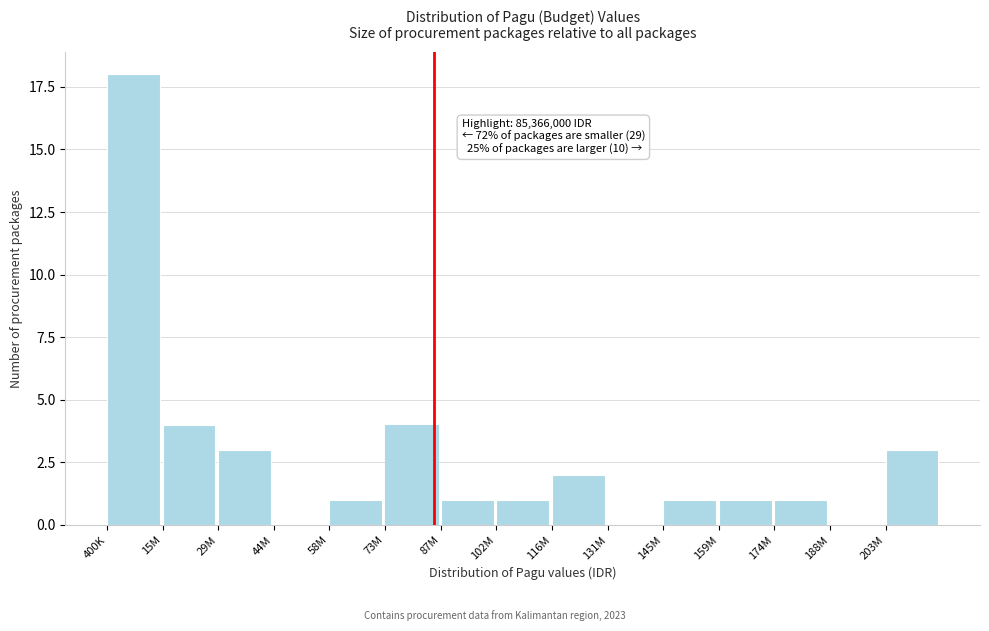

Reading left to right, transcribe all the data shown in this chart.

400K=18	15M=4	29M=3	44M=0	58M=1	73M=4	87M=1	102M=1	116M=2	131M=0	145M=1	159M=1	174M=1	188M=0	203M=3